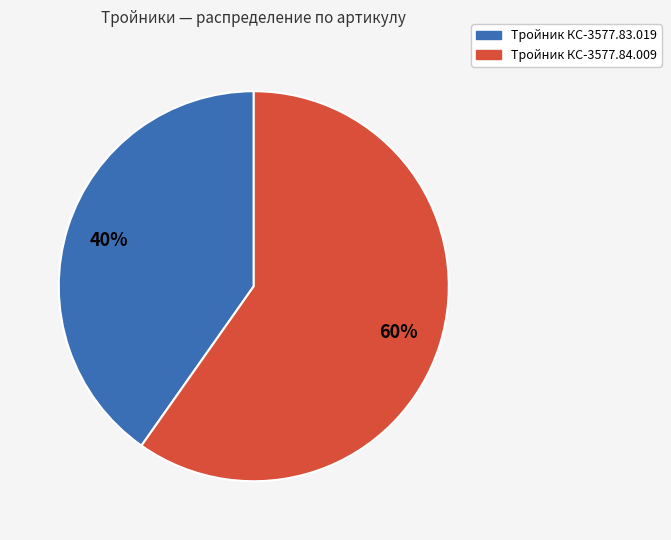

Is the sum of Тройник КС-3577.84.009 and Тройник КС-3577.83.019 greater than half?

Yes